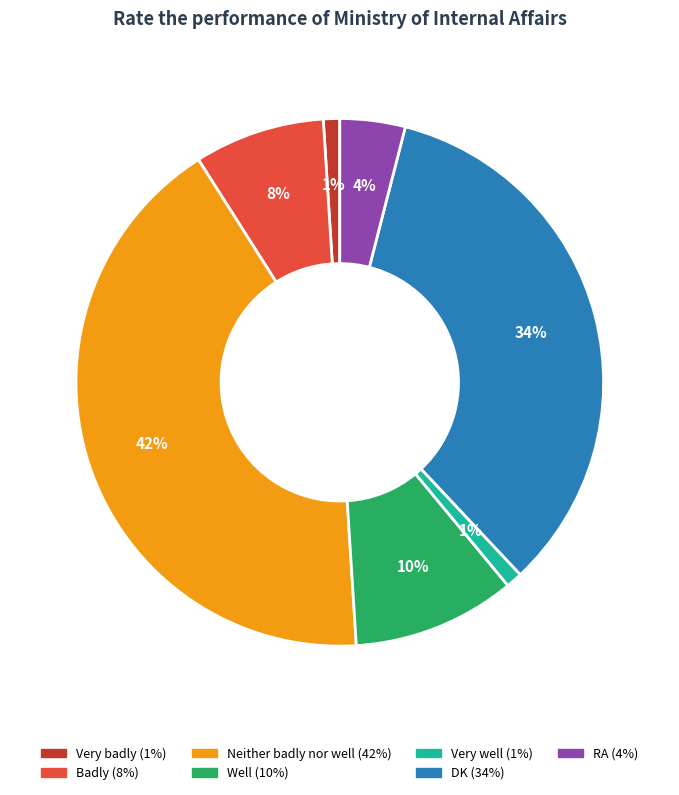

To the nearest percent, what is the combined percentage of Very badly and Badly?

9%